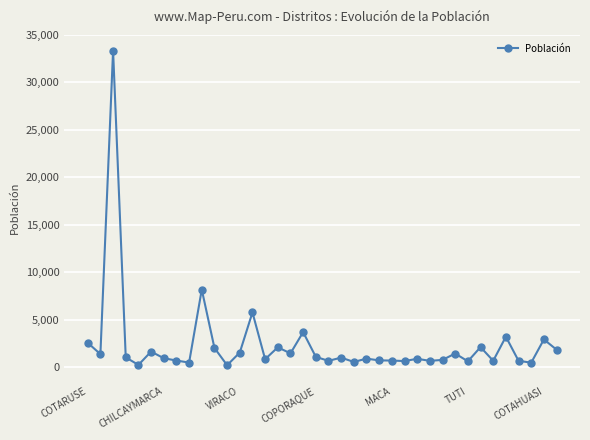

How many lines are shown in the chart?

1